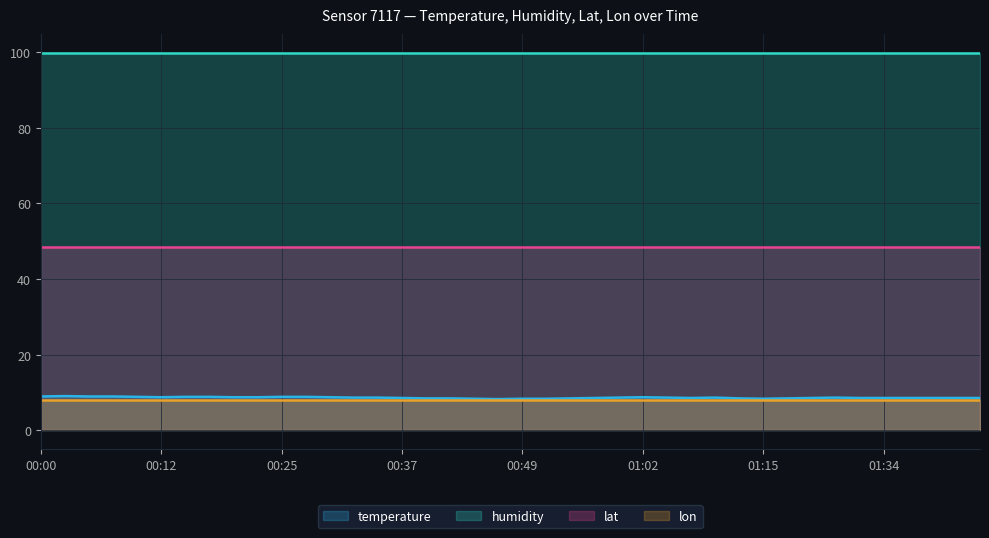

At 00:12, list the series in order from largest to smallest.

humidity, lat, temperature, lon